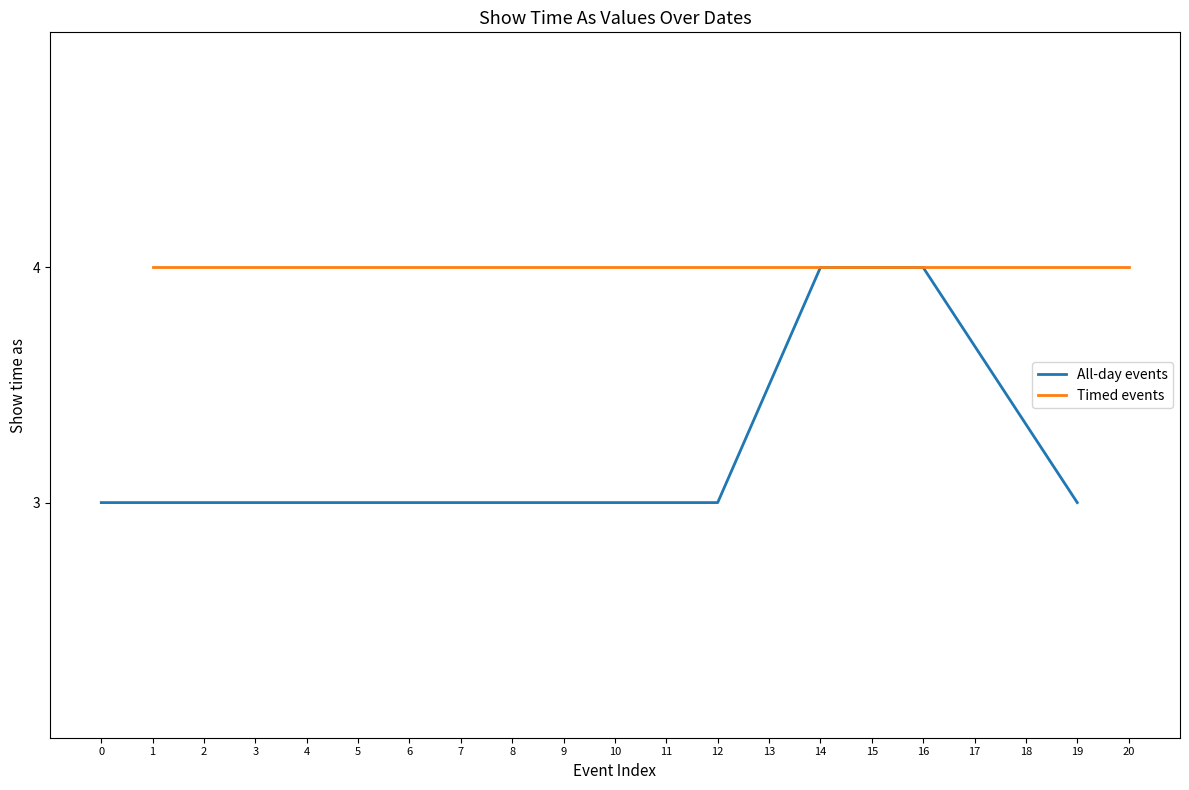

The All-day events series shows 7 at 16. True or false?

False